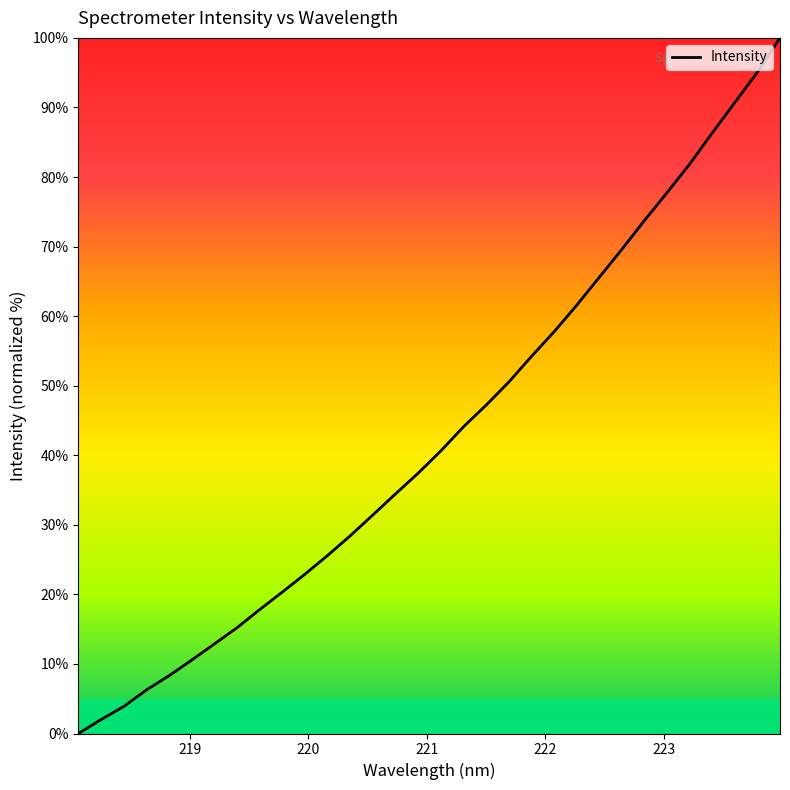

What is the difference between the maximum and minimum values?

100.0